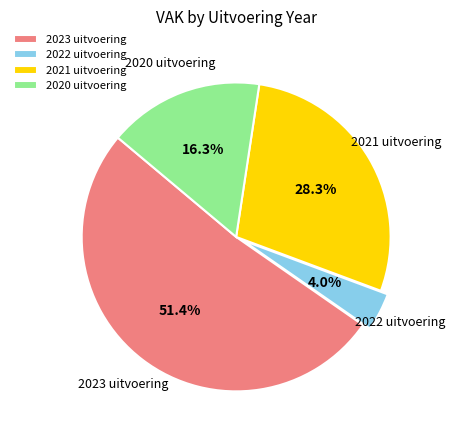

Which category has the biggest portion of the pie?

2023 uitvoering